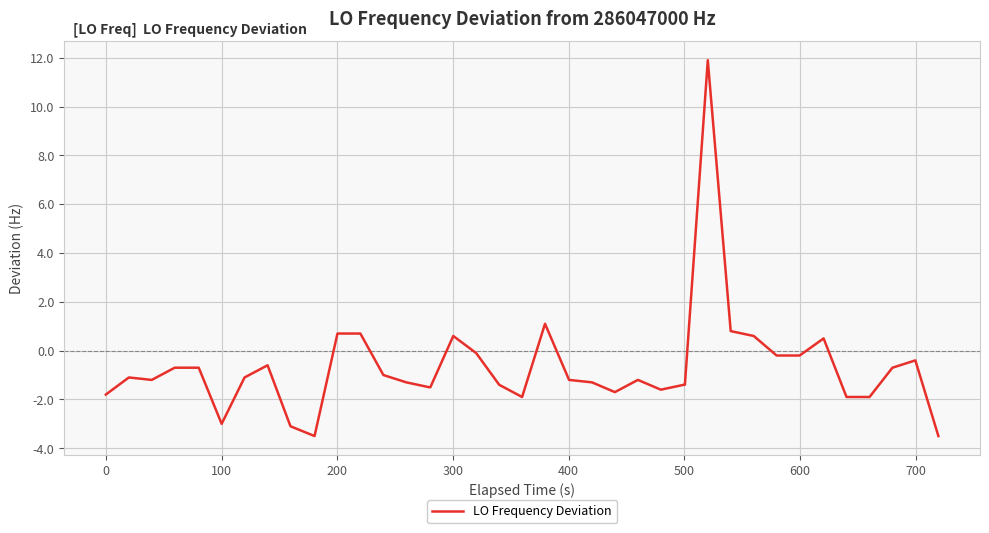

What is the smallest value displayed?

-3.5